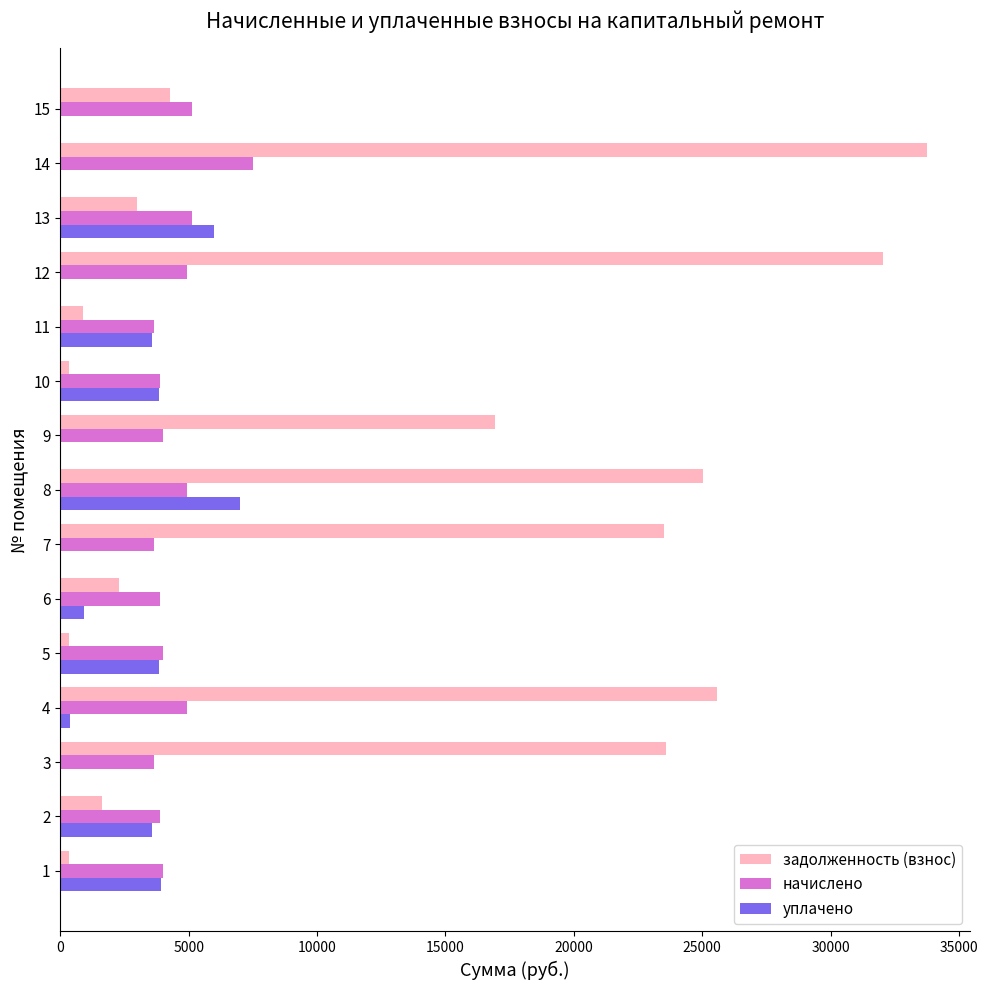

The value of уплачено at 6 is 911.2. True or false?

True